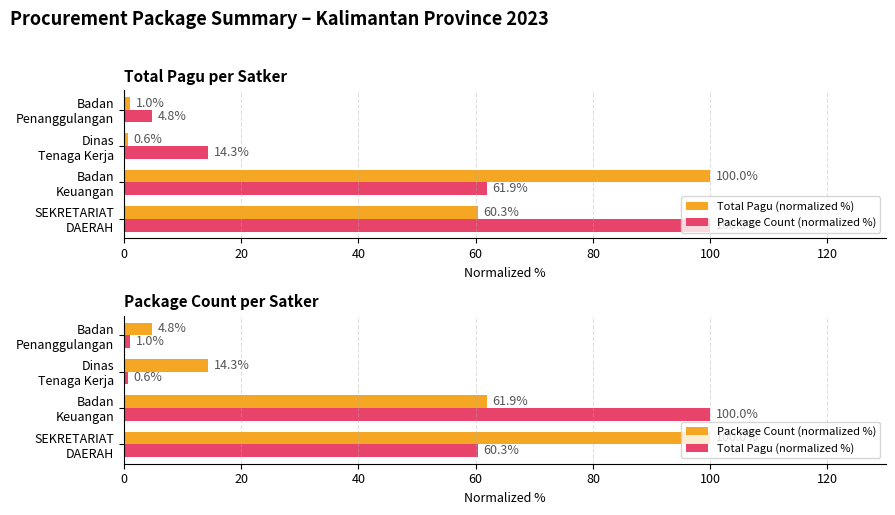

What is the sum of the Total Pagu (normalized %) values at Badan Penanggulangan and Dinas Tenaga Kerja?

1.6